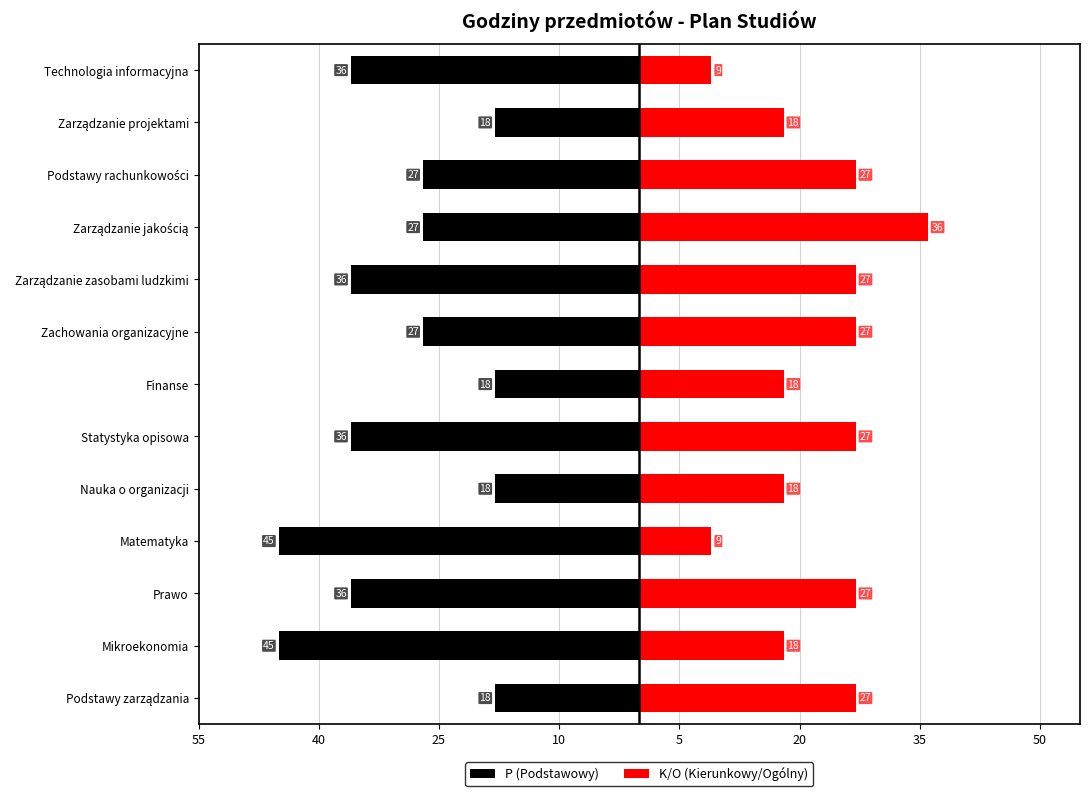

How many values in the K/O (Kierunkowy/Ogólny) series are below 27?

6